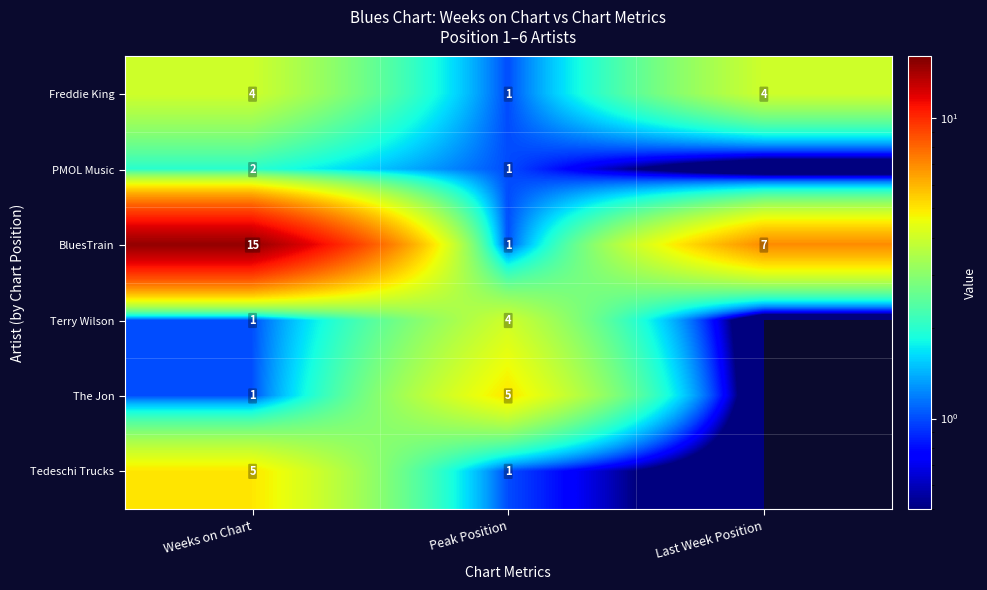

At which label is Freddie King closest to 2?

Peak Position